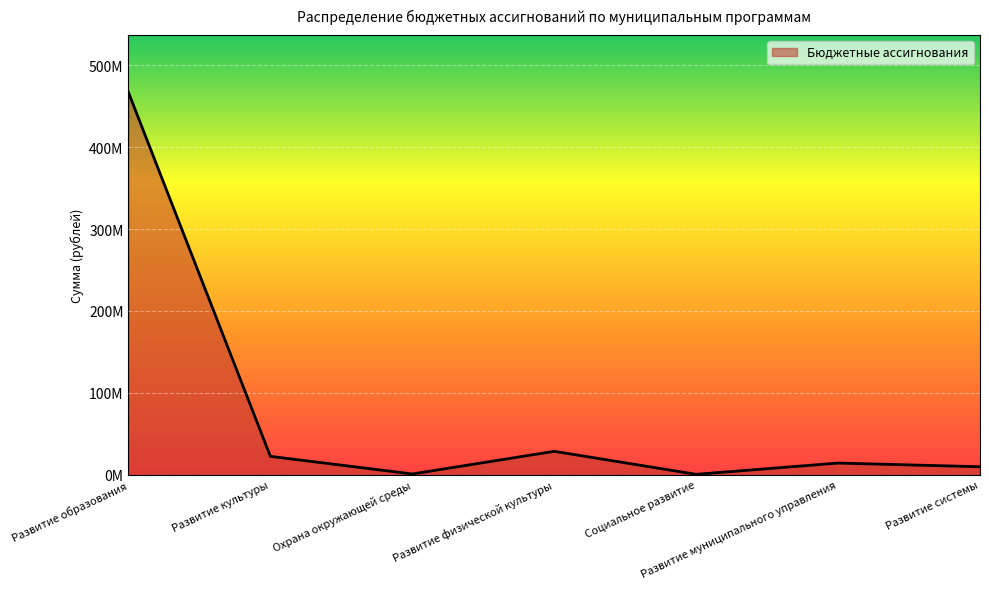

Rank the categories by value from highest to lowest.

Развитие образования, Развитие физической культуры, Развитие культуры, Развитие муниципального управления, Развитие системы, Охрана окружающей среды, Социальное развитие